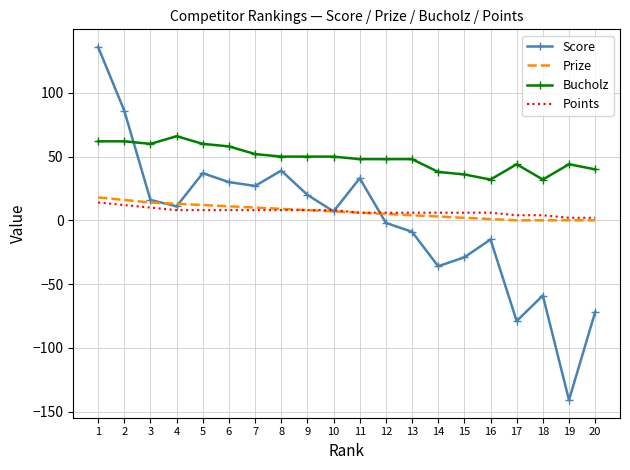

After their last crossing, which series has the higher values: Score or Bucholz?

Bucholz